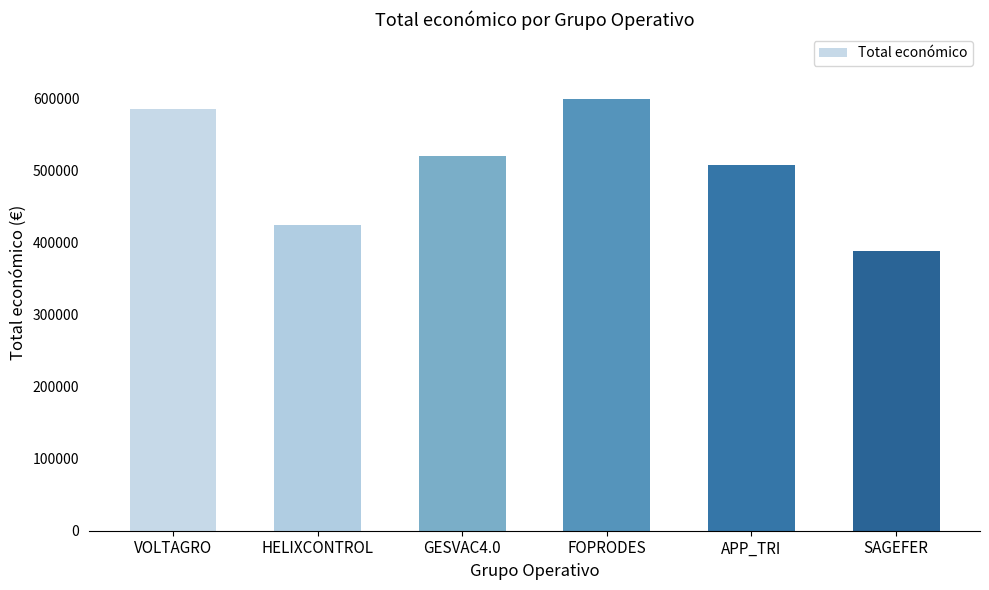

What is the change in value from VOLTAGRO to GESVAC4.0?

-65398